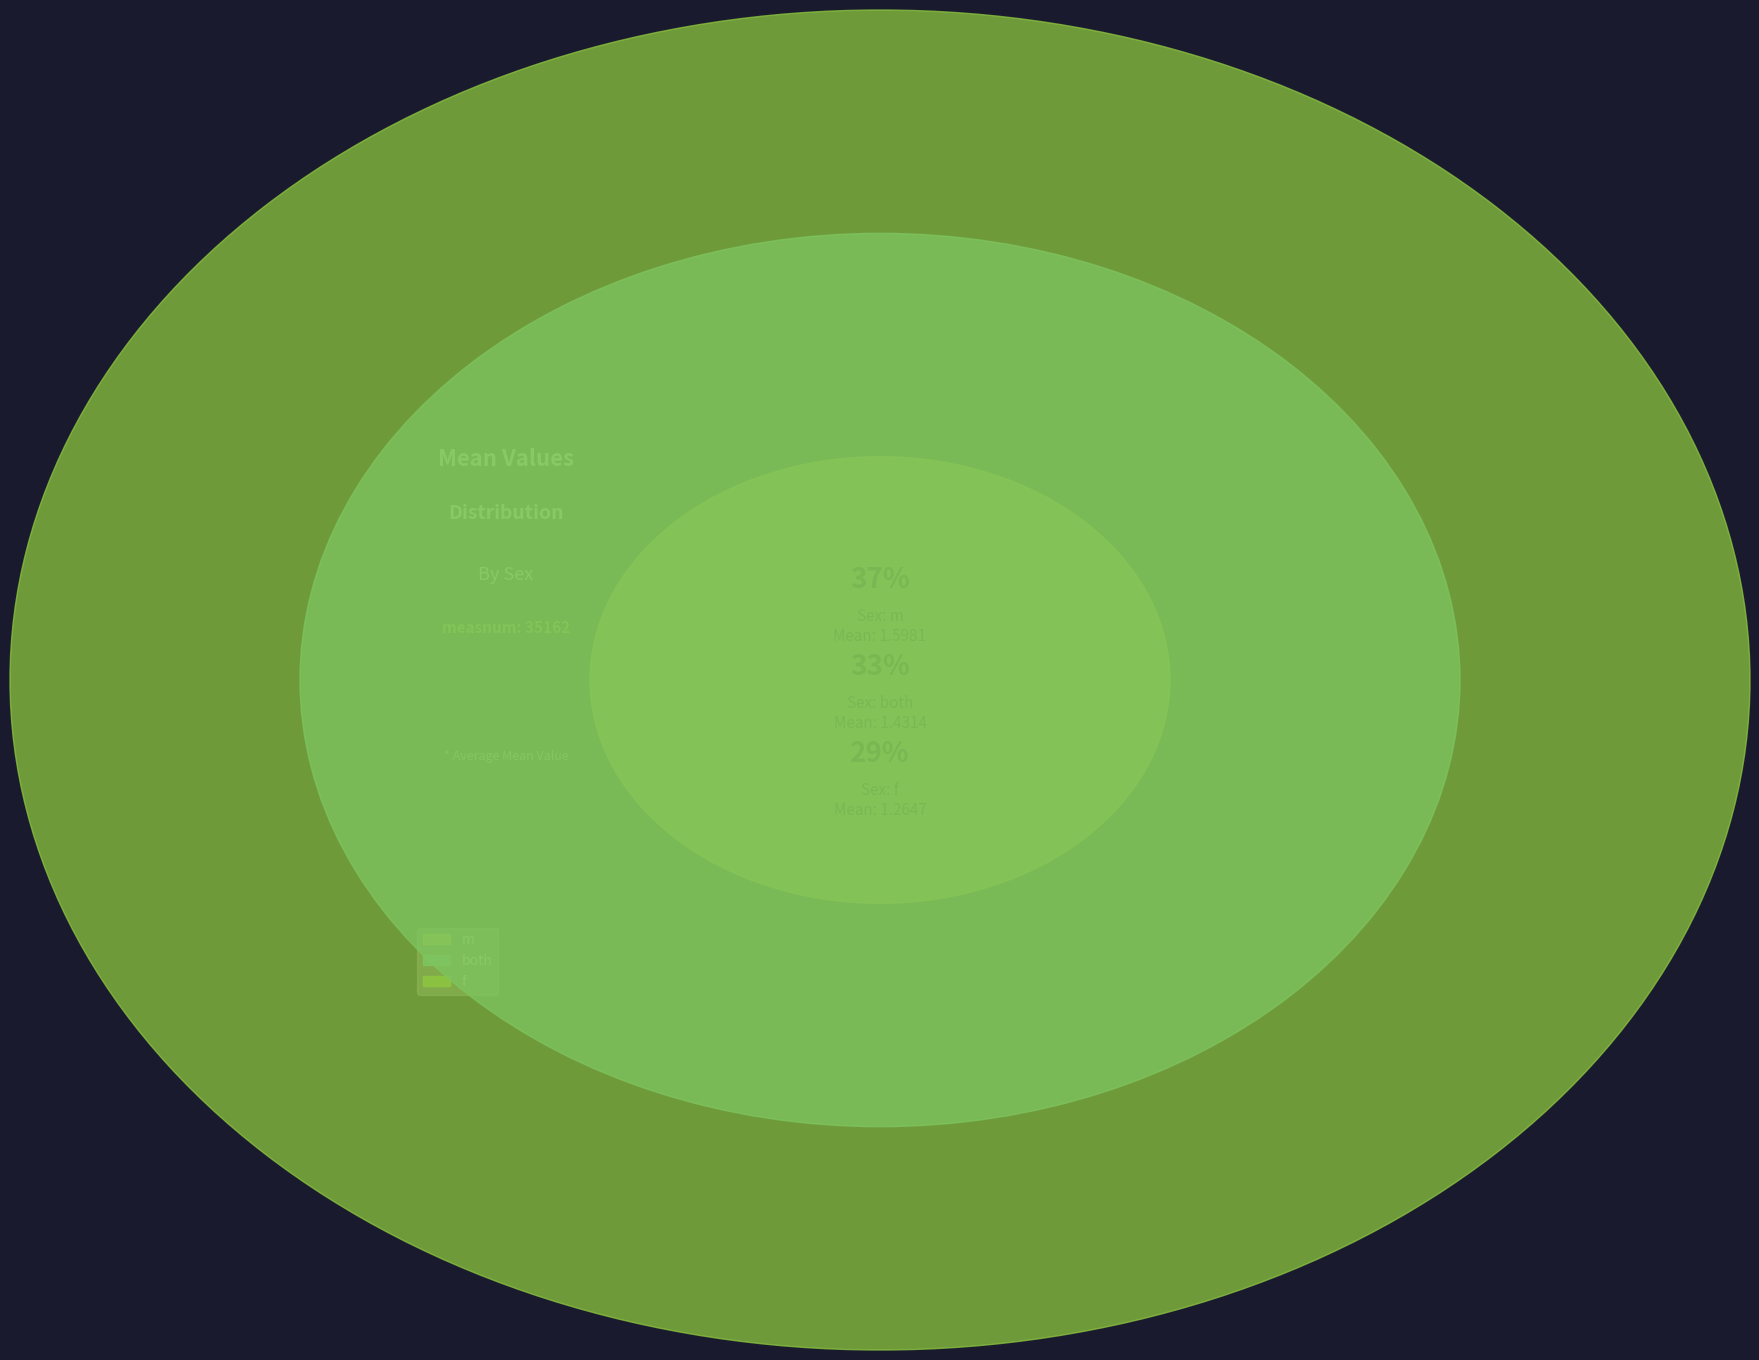

Does any single category account for the majority?

No